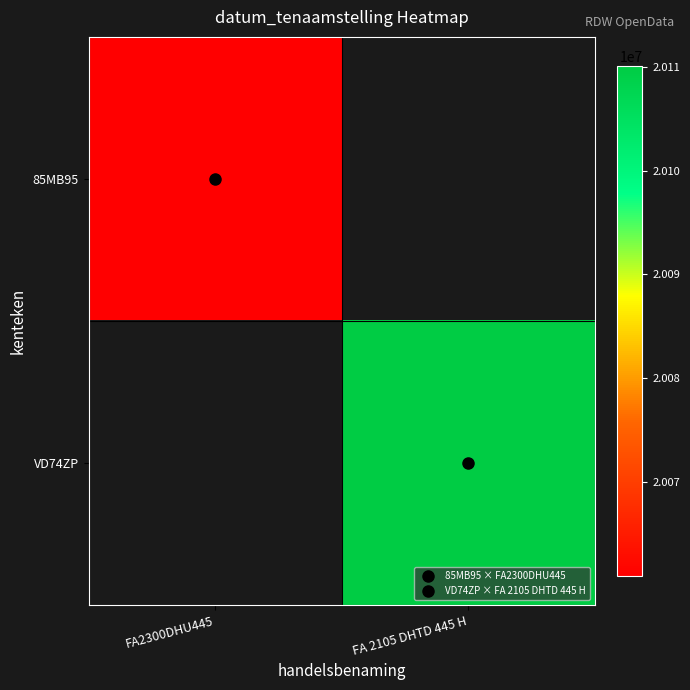

Count the number of data series in this chart.

2